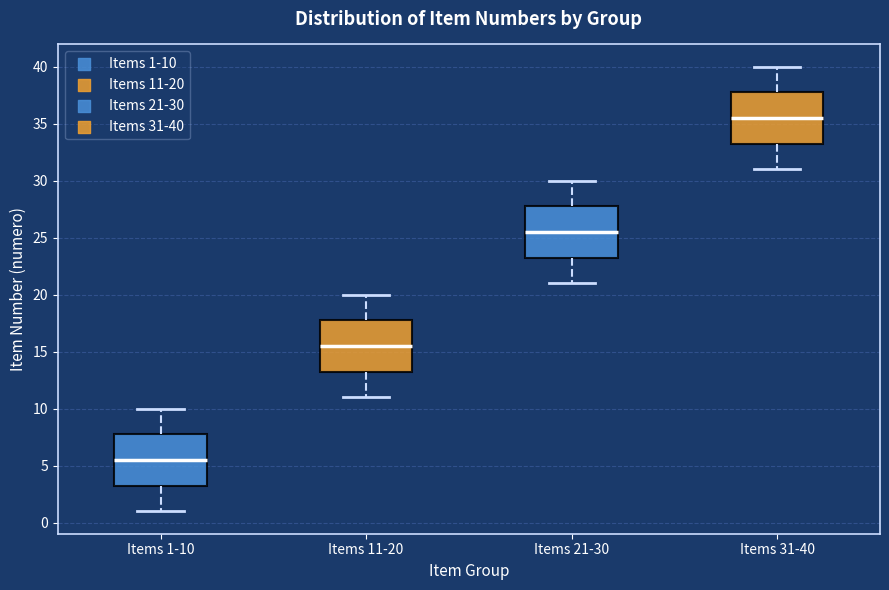

Reading left to right, read every box against the y-axis: the position of its median line, the range the box covers, and the ends of its whiskers. The values are not printed on the chart, so give them approximately, as read against the axis.

Items 1-10: median 5.5, box 3.5 to 8.0, whiskers 1.0 to 10.0
Items 11-20: median 15.5, box 13.5 to 18.0, whiskers 11.0 to 20.0
Items 21-30: median 25.5, box 23.5 to 28.0, whiskers 21.0 to 30.0
Items 31-40: median 35.5, box 33.5 to 38.0, whiskers 31.0 to 40.0